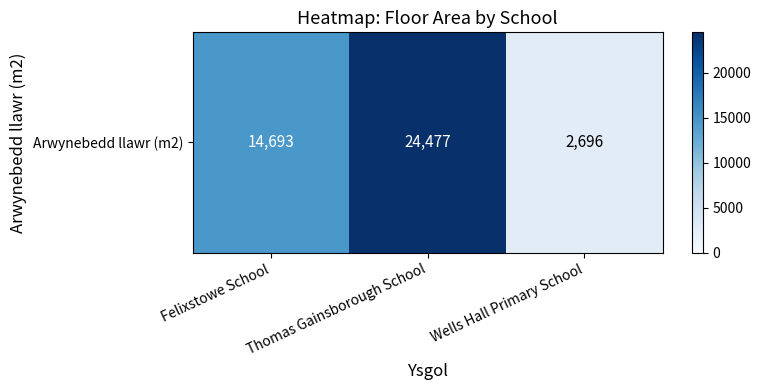

How many data points are above 14693?

1